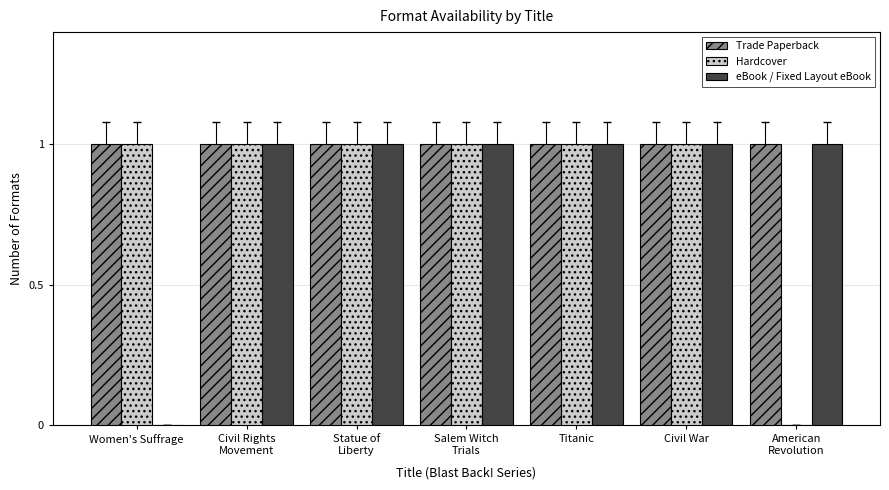

Reading left to right, what are all the values shown in this chart?

Trade Paperback: 1	1	1	1	1	1	1
Hardcover: 1	1	1	1	1	1	0
eBook / Fixed Layout eBook: 0	1	1	1	1	1	1